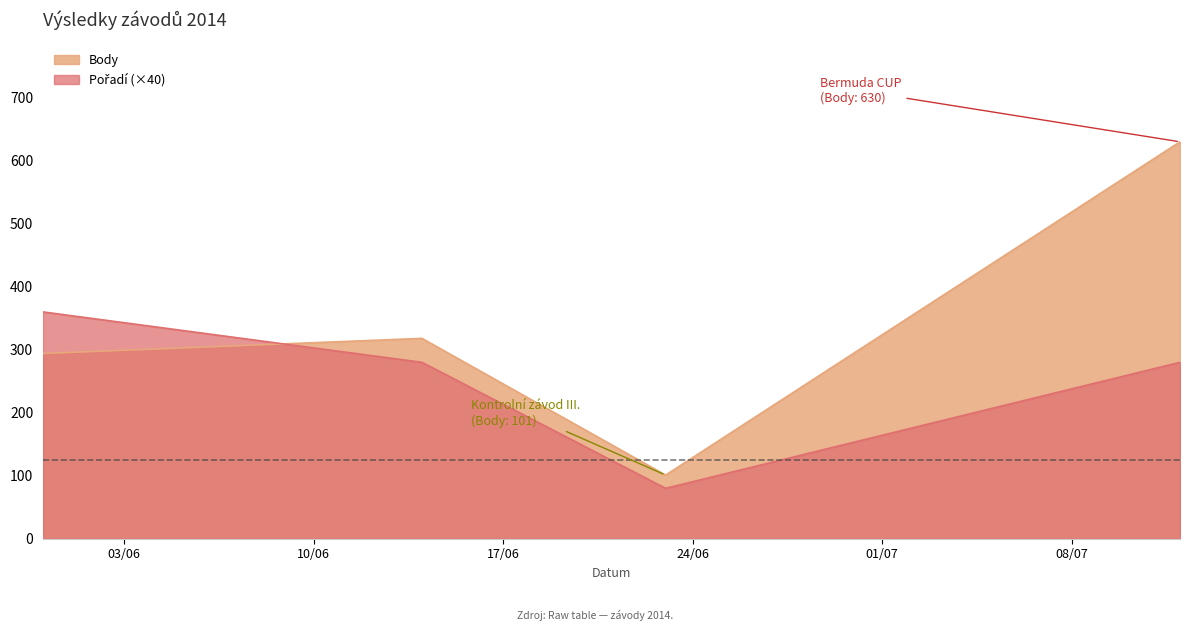

Which label corresponds to the smallest value in the chart?

2014-06-23